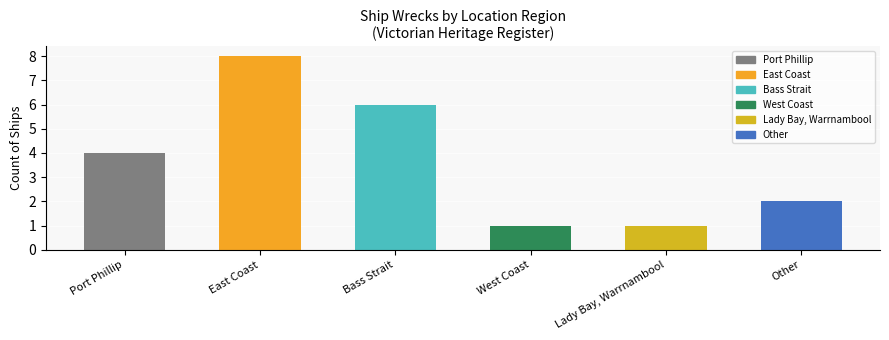

List the labels in order of value, smallest first.

Lady Bay, West Coast, Other, Port Phillip, Bass Strait, East Coast